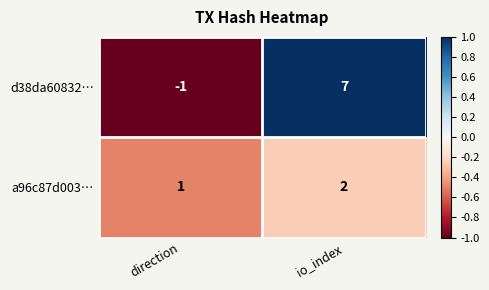

How many values in d38da60832… are below zero?

1